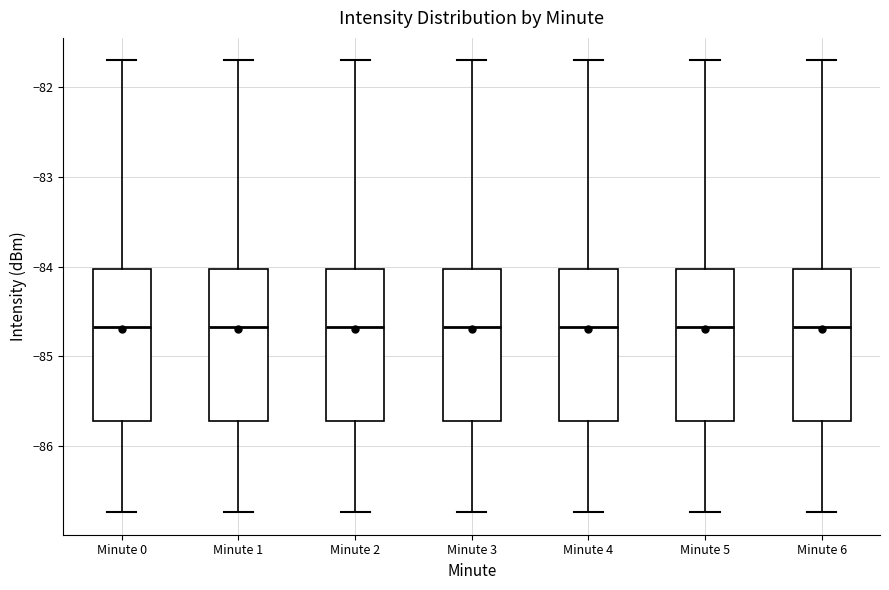

Reading left to right, read every box against the y-axis: the position of its median line, the range the box covers, and the ends of its whiskers. The values are not printed on the chart, so give them approximately, as read against the axis.

Minute 0: median -84.7, box -85.7 to -84.0, whiskers -86.7 to -81.7
Minute 1: median -84.7, box -85.7 to -84.0, whiskers -86.7 to -81.7
Minute 2: median -84.7, box -85.7 to -84.0, whiskers -86.7 to -81.7
Minute 3: median -84.7, box -85.7 to -84.0, whiskers -86.7 to -81.7
Minute 4: median -84.7, box -85.7 to -84.0, whiskers -86.7 to -81.7
Minute 5: median -84.7, box -85.7 to -84.0, whiskers -86.7 to -81.7
Minute 6: median -84.7, box -85.7 to -84.0, whiskers -86.7 to -81.7